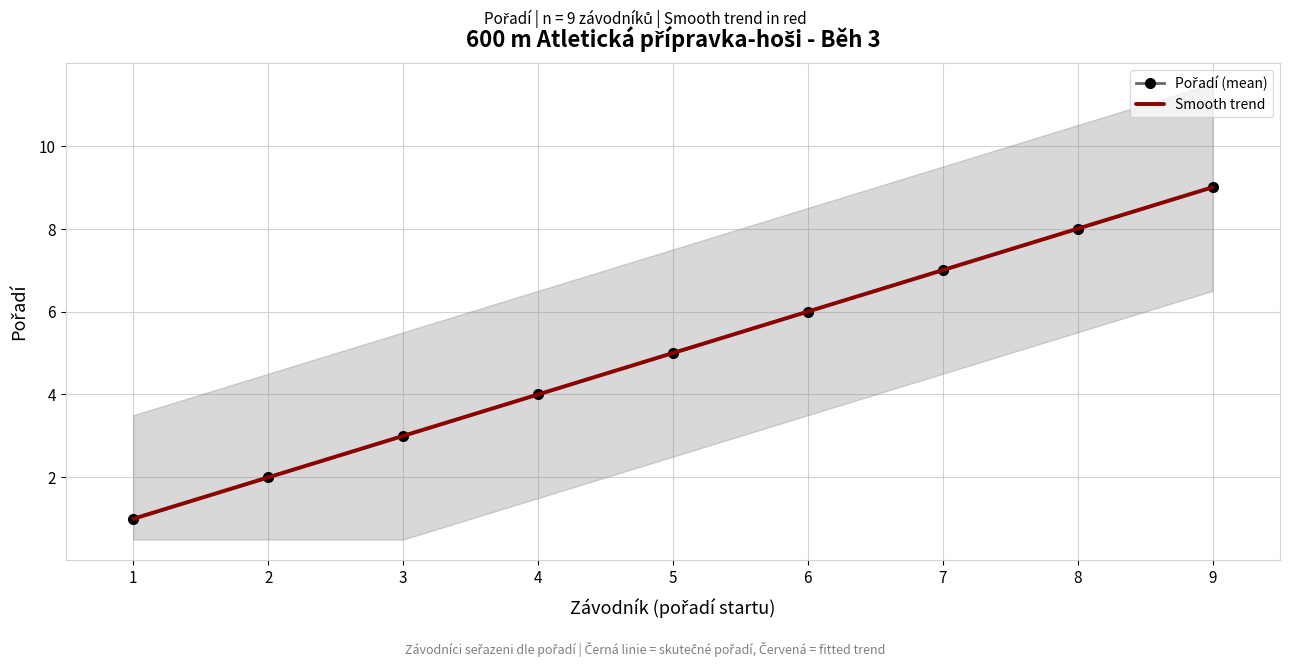

Reading right to left, list all the values displayed in this chart.

9	8	7	6	5	4	3	2	1